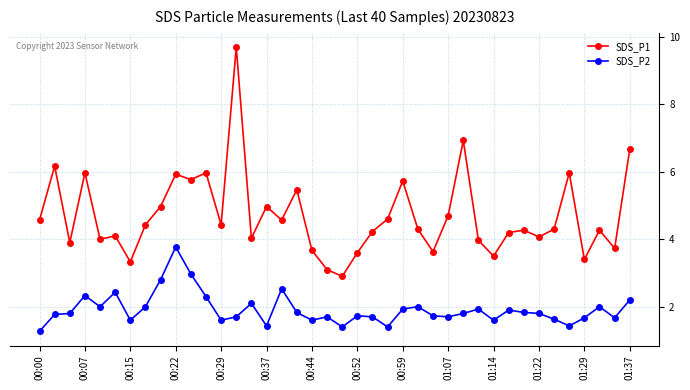

What is the average value of the SDS_P2 series?

1.9